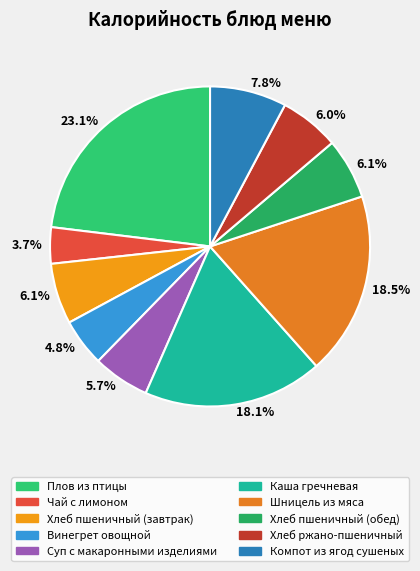

Count the number of slices in the pie.

10